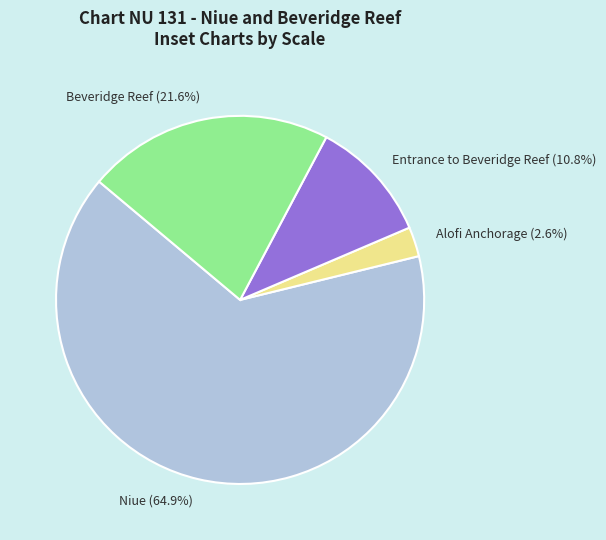

The Beveridge Reef slice represents 31% of the pie. True or false?

False